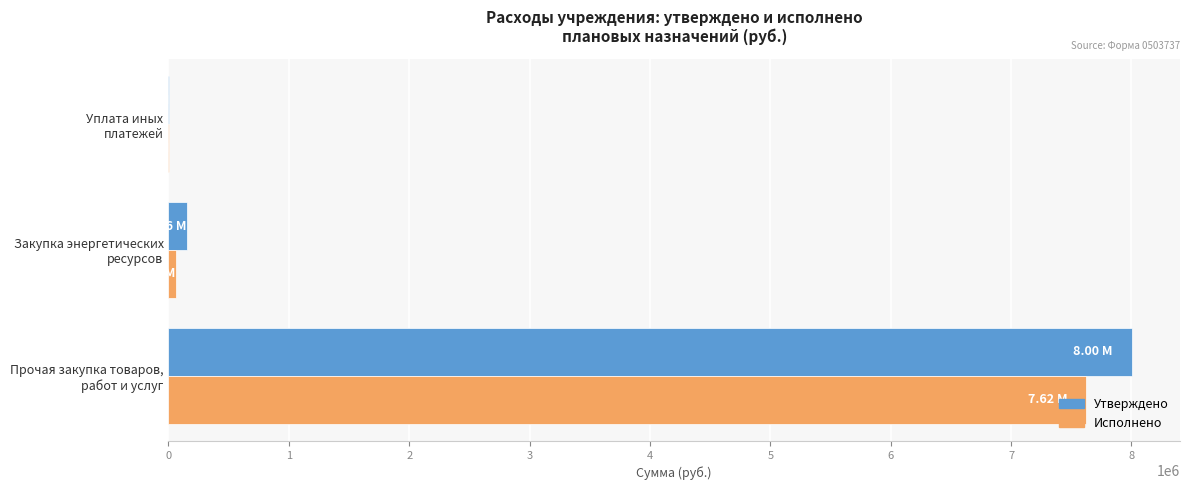

What is the sum of all Исполнено values?

7684791.7